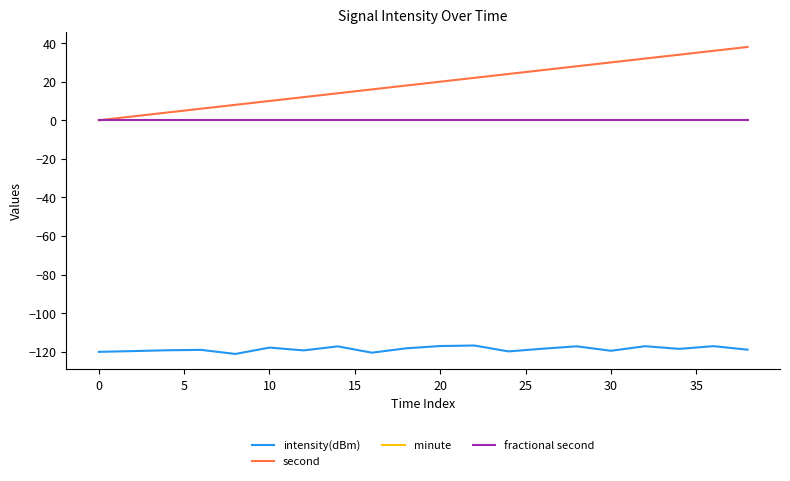

What is the lowest value of the intensity(dBm) series?

-121.2